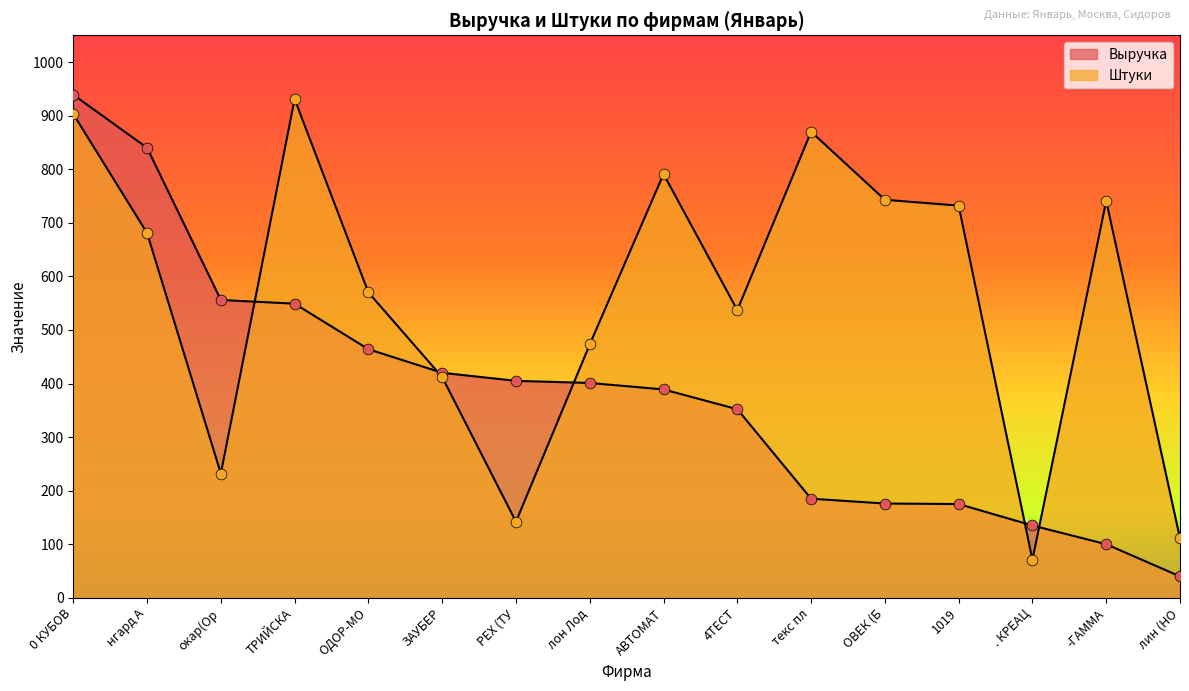

At which category is the sum across all series the highest?

0 КУБОВ